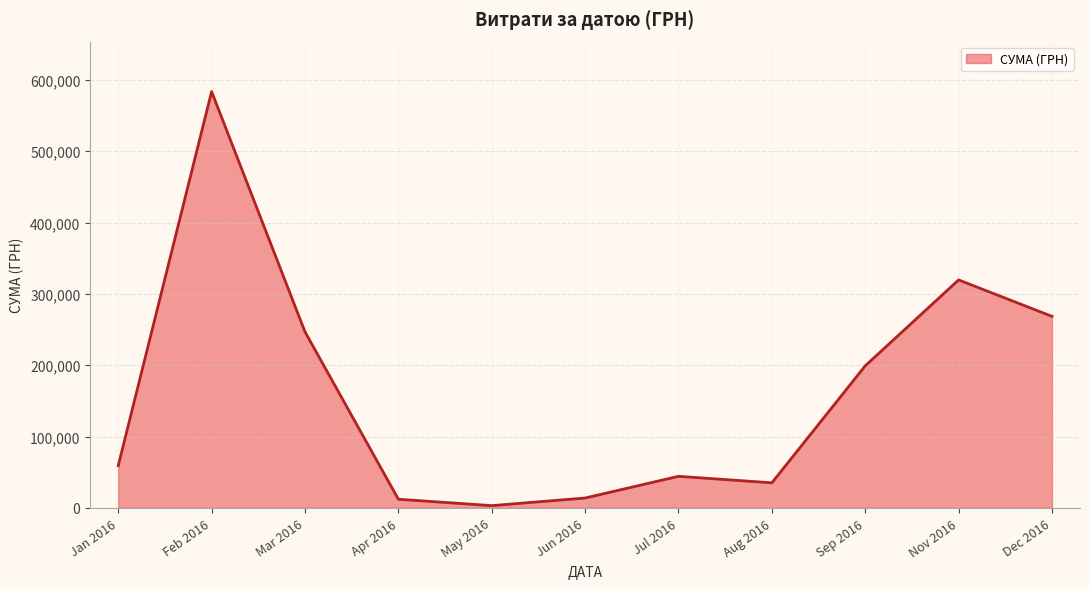

Is it true that the value at Nov 2016 is 319574.0?

True